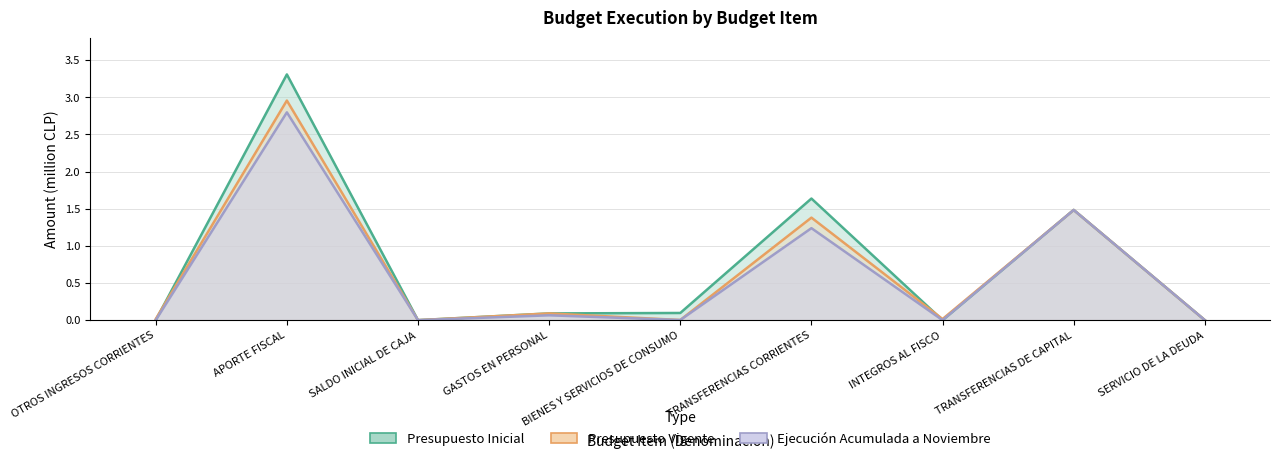

What is the label of the 5th point from the right?

BIENES Y SERVICIOS DE CONSUMO